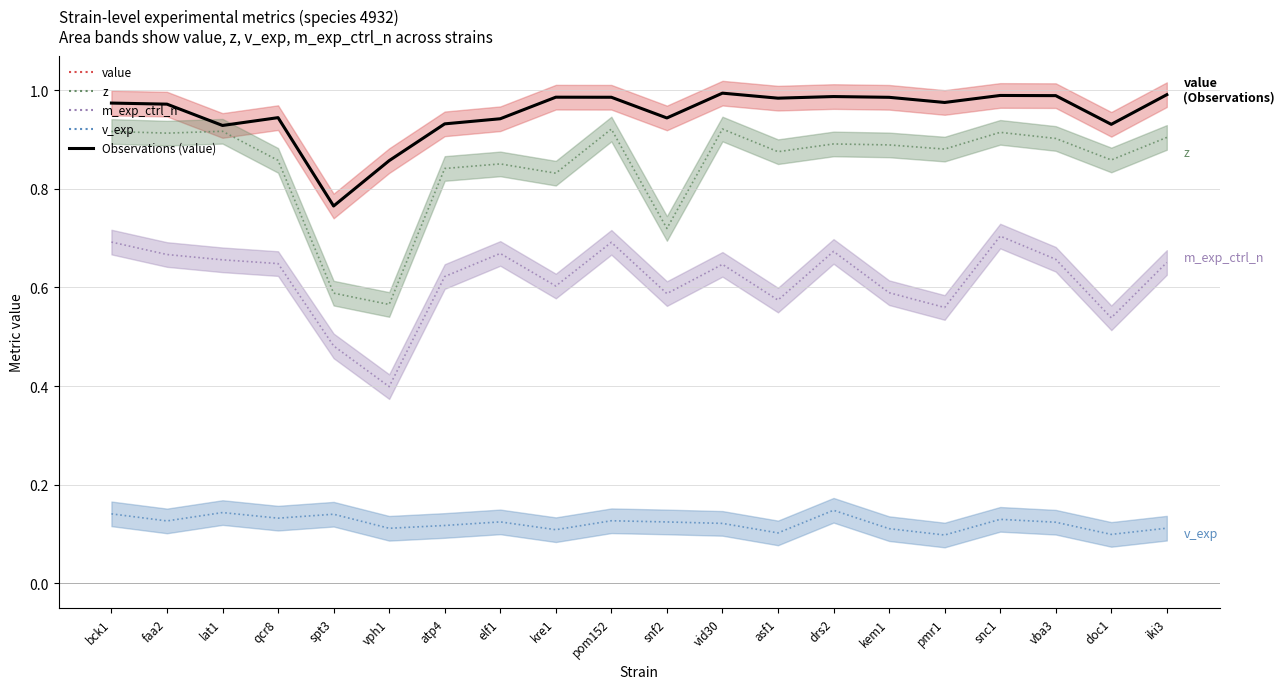

Which series has the largest range (max minus min)?

z